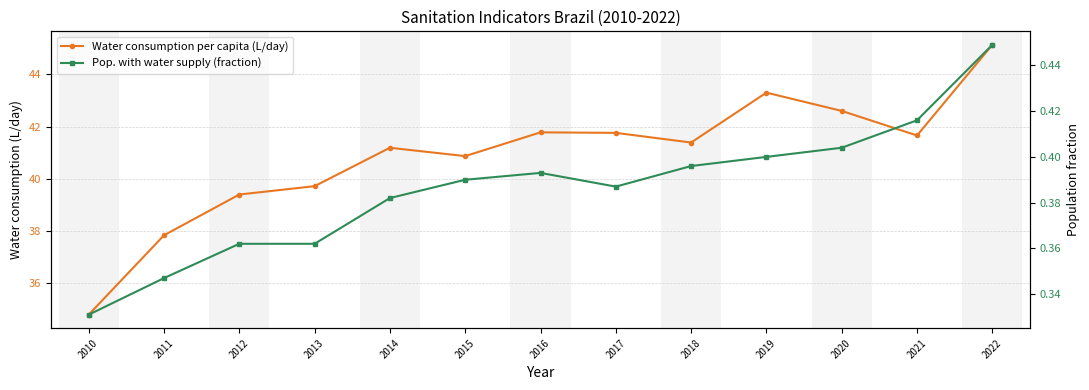

Which series has the largest range (max minus min)?

Water consumption per capita (L/day)